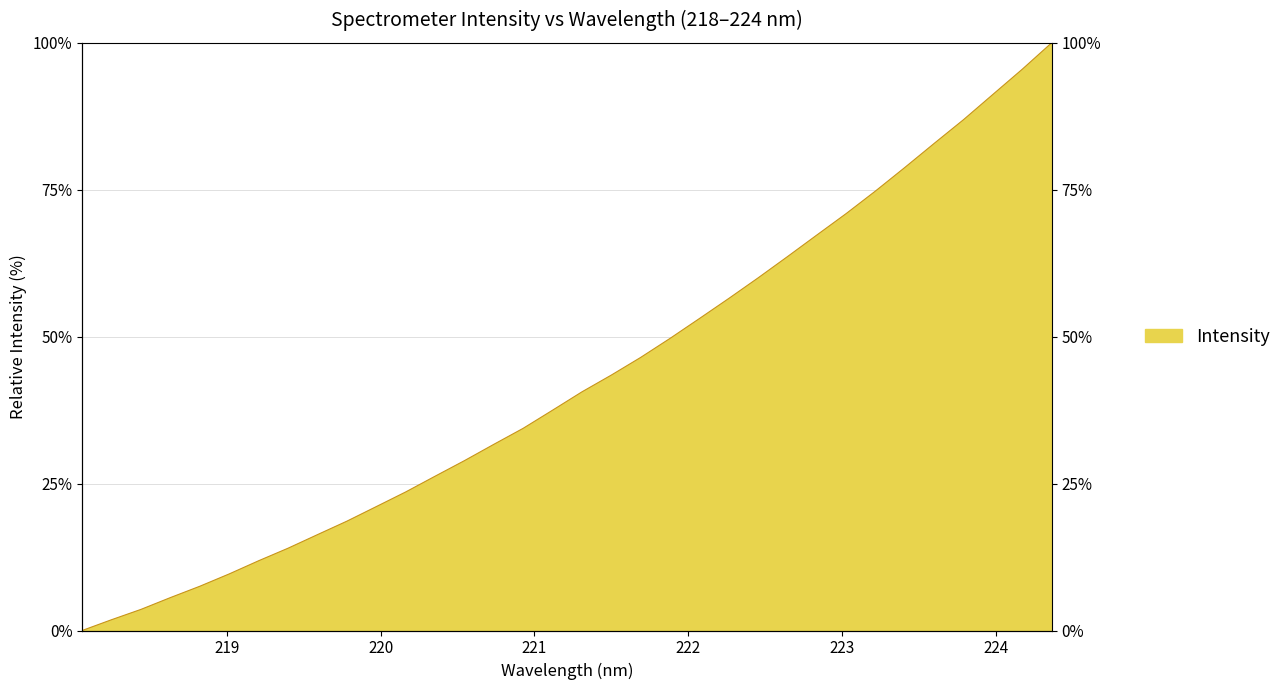

What is the average value?

42.8